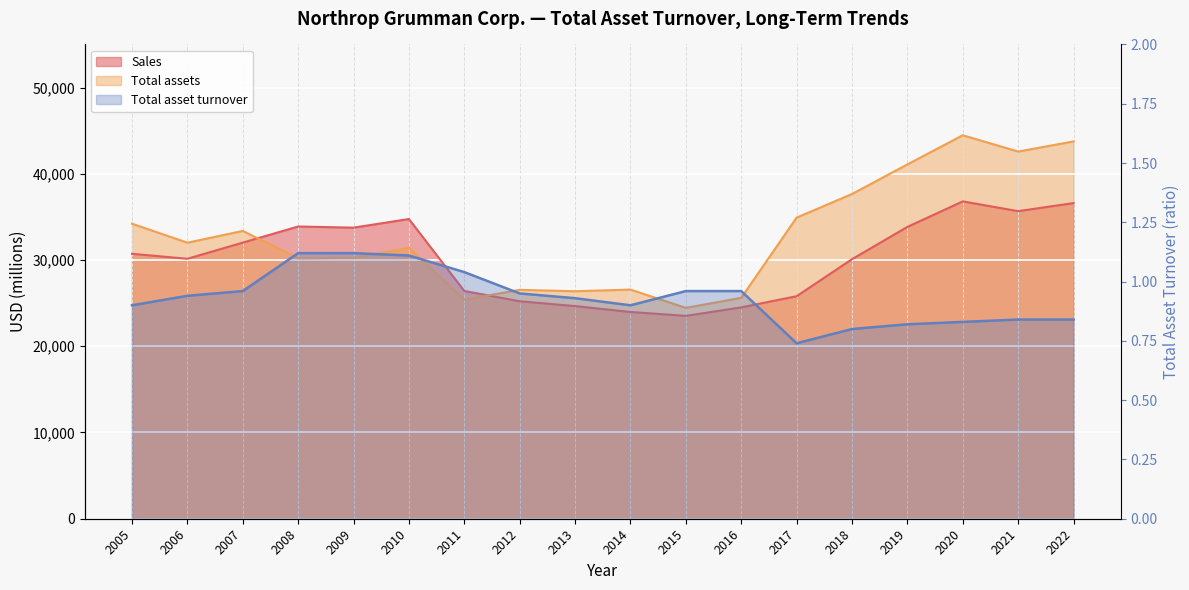

Rank the categories by Total assets value from highest to lowest.

2020, 2022, 2021, 2019, 2018, 2017, 2005, 2007, 2006, 2010, 2009, 2008, 2014, 2012, 2013, 2016, 2011, 2015